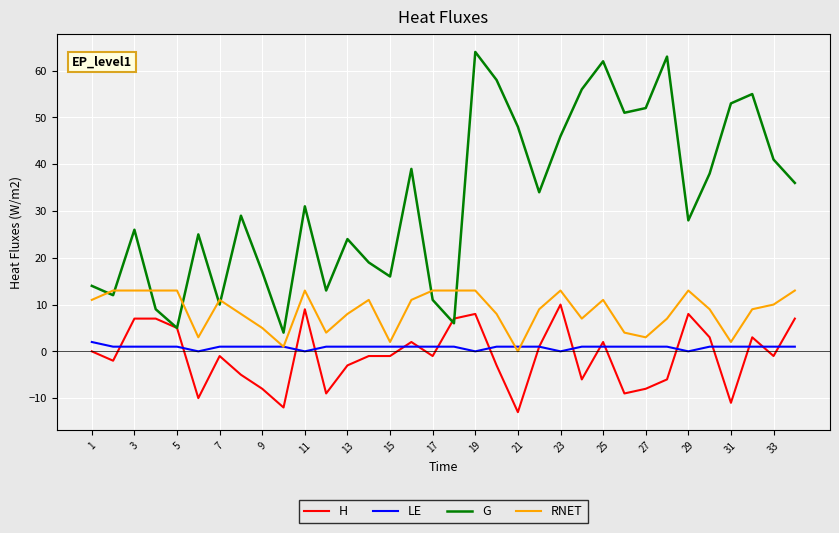

Is this an area chart (filled region under the line)?

No